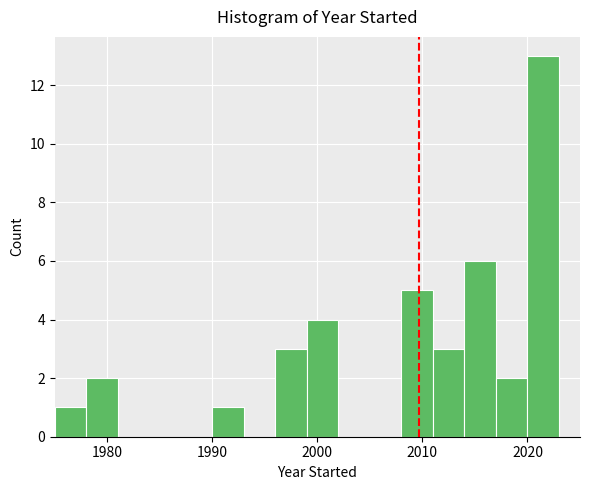

Around what value on the x-axis is the tallest bar? Give the approximate position of its centre, as read against the axis.

2022